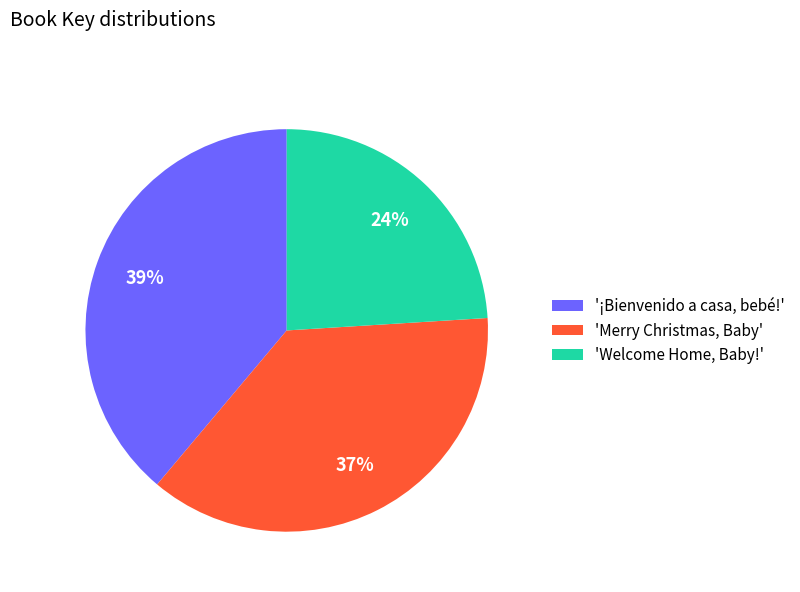

Does 'Welcome Home, Baby!' account for over 50% of the chart?

No